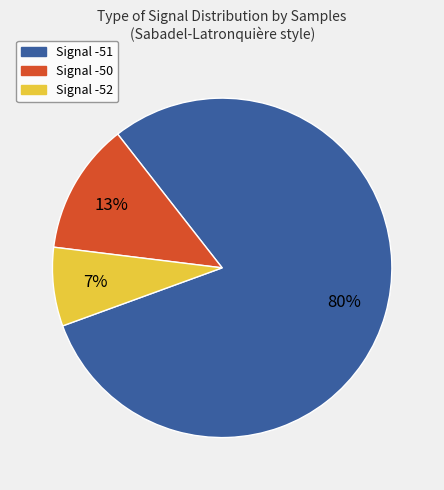

Is there a majority slice in this chart?

Yes